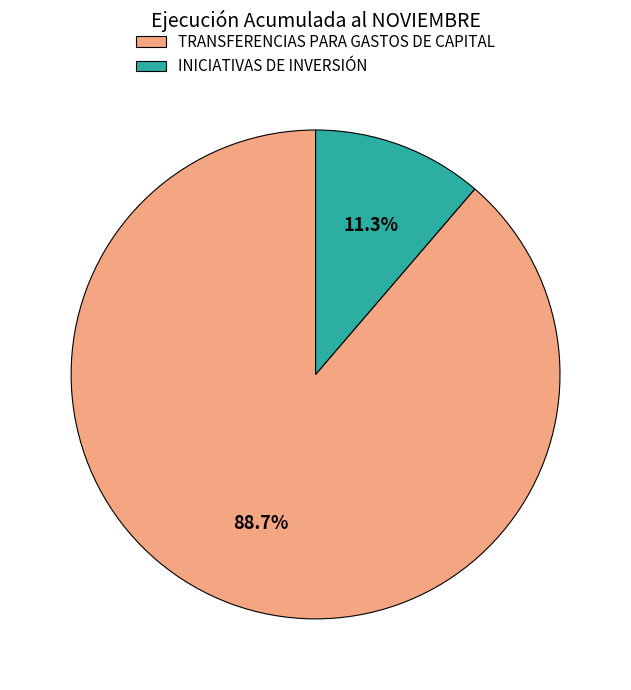

Is there any slice that represents more than half of the pie?

Yes